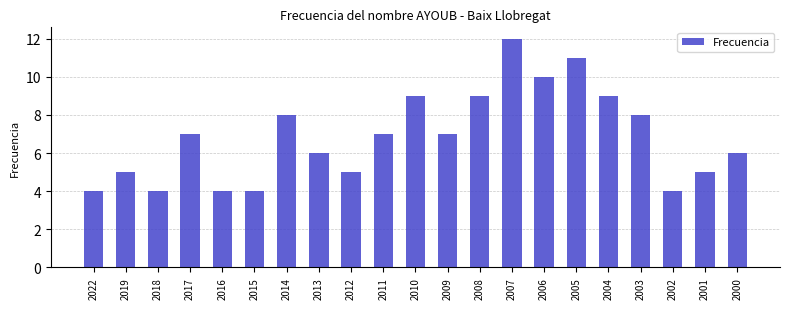

The chart shows a value of 4 at 2017. True or false?

False